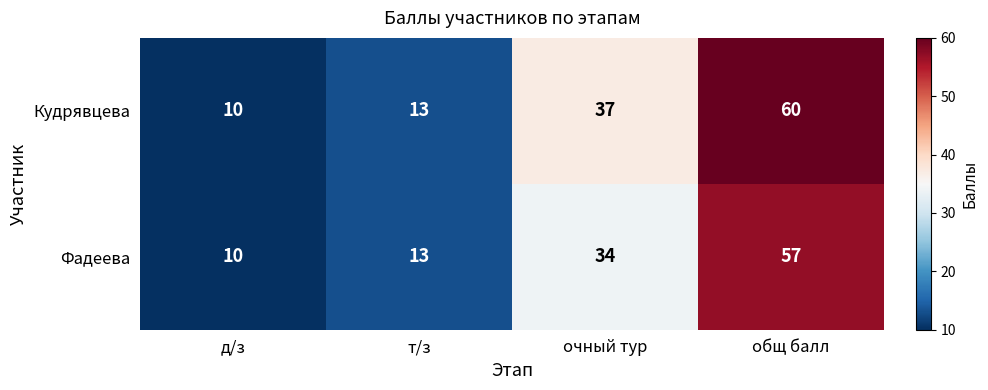

At which category is the sum across all series the highest?

общ балл